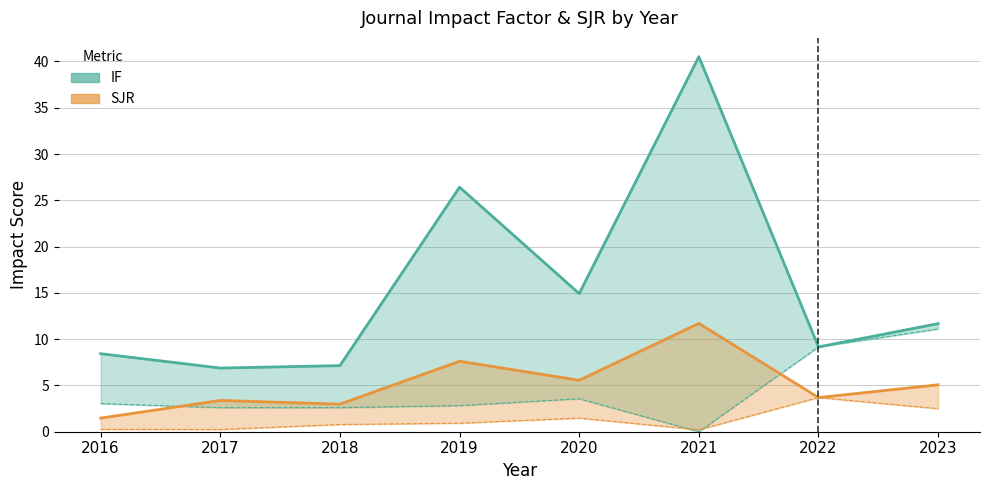

Which series changed the most between 2022 and 2023?

IF